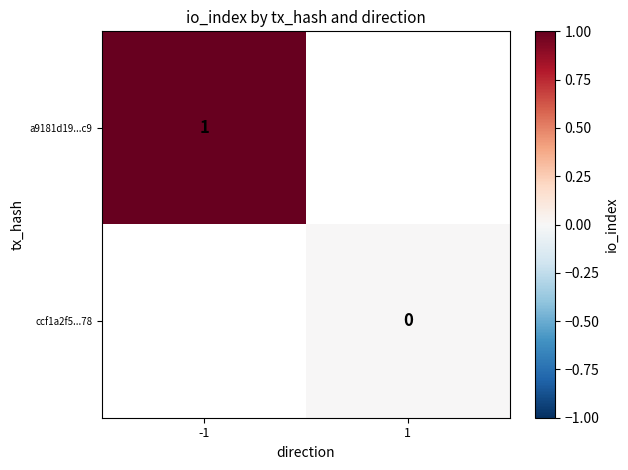

True or false: a9181d19...c9 has a value of 1 at -1.

True